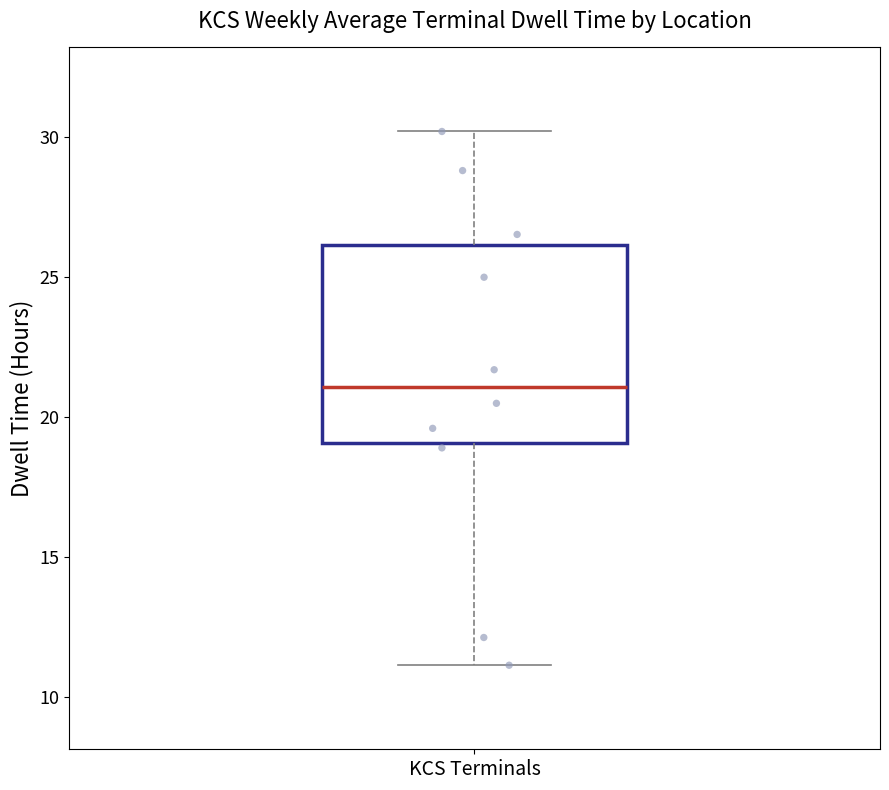

Where is the upper edge of the box for KCS Terminals on the y-axis? The values are not printed on the chart, so give them approximately, as read against the axis.

26